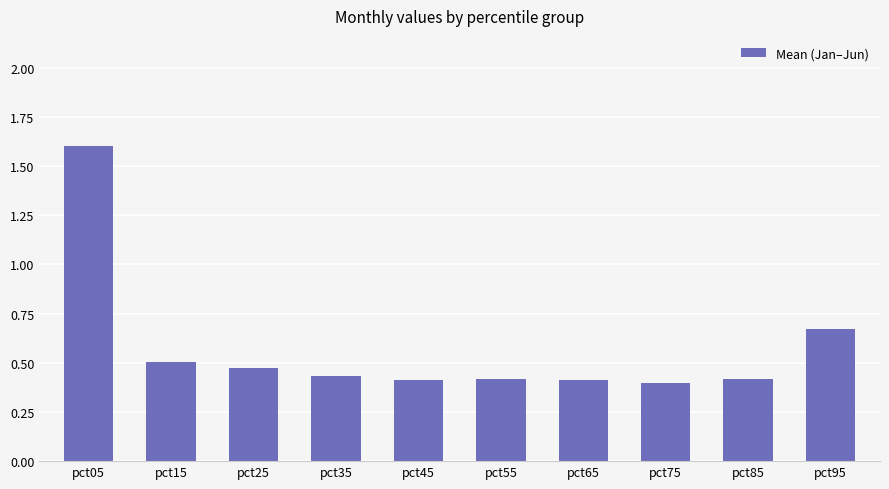

What is the greatest value displayed?

1.6